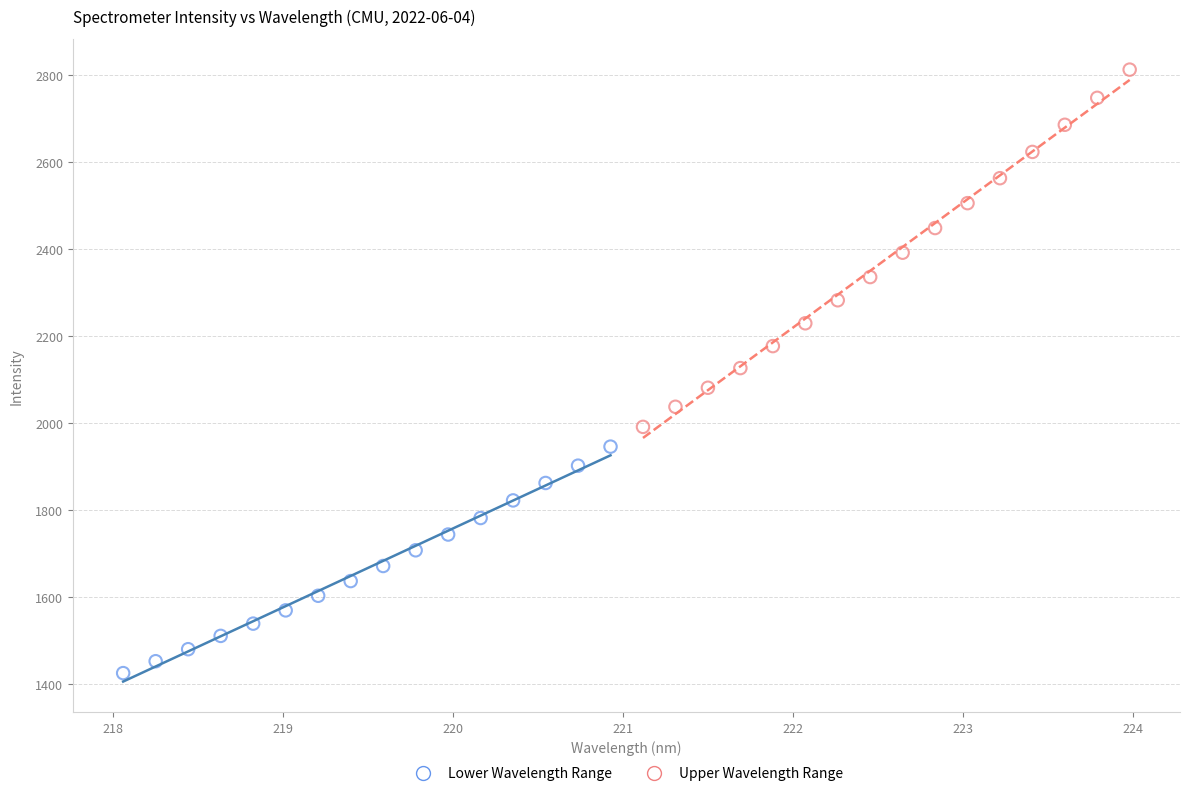

Which series reaches the minimum Y coordinate?

Lower Wavelength Range